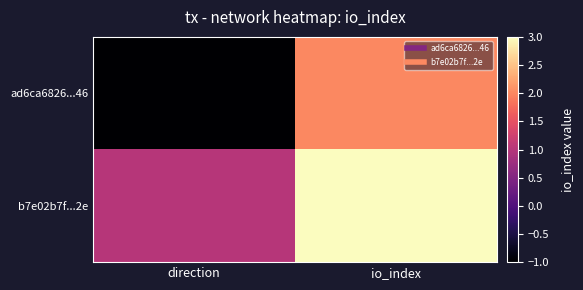

Which has a higher value, direction or io_index?

io_index